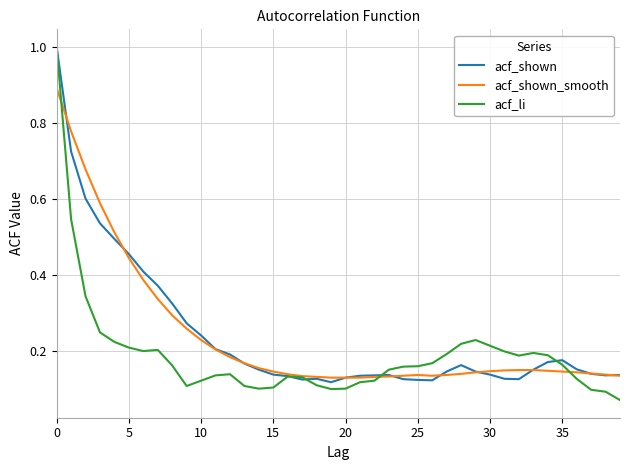

Which series has the largest range (max minus min)?

acf_li